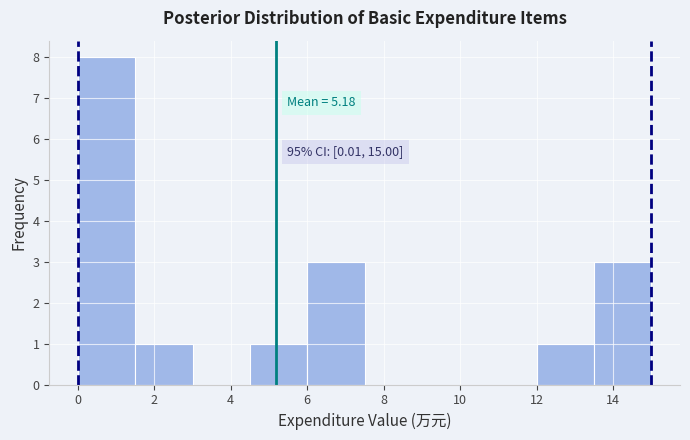

Which range on the x-axis has the tallest bar?

0.0 to 1.6